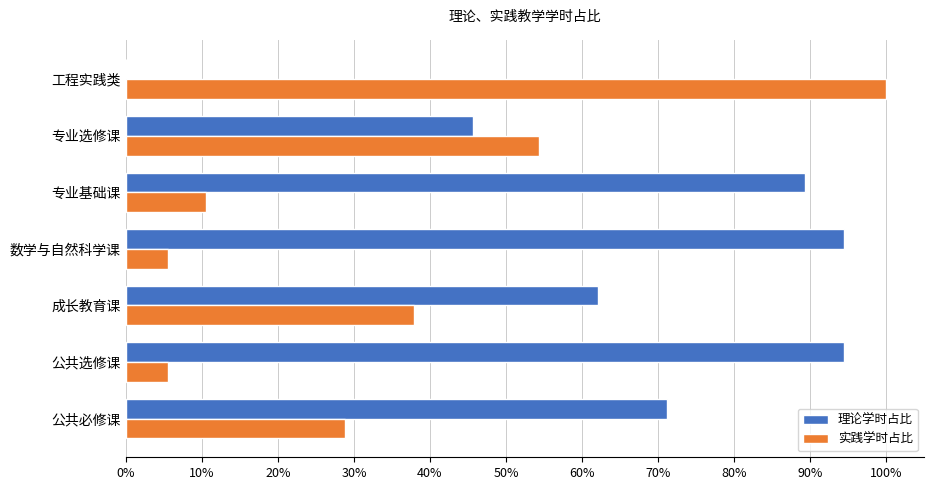

What is the label of the 4th bar from the right?

数学与自然科学课